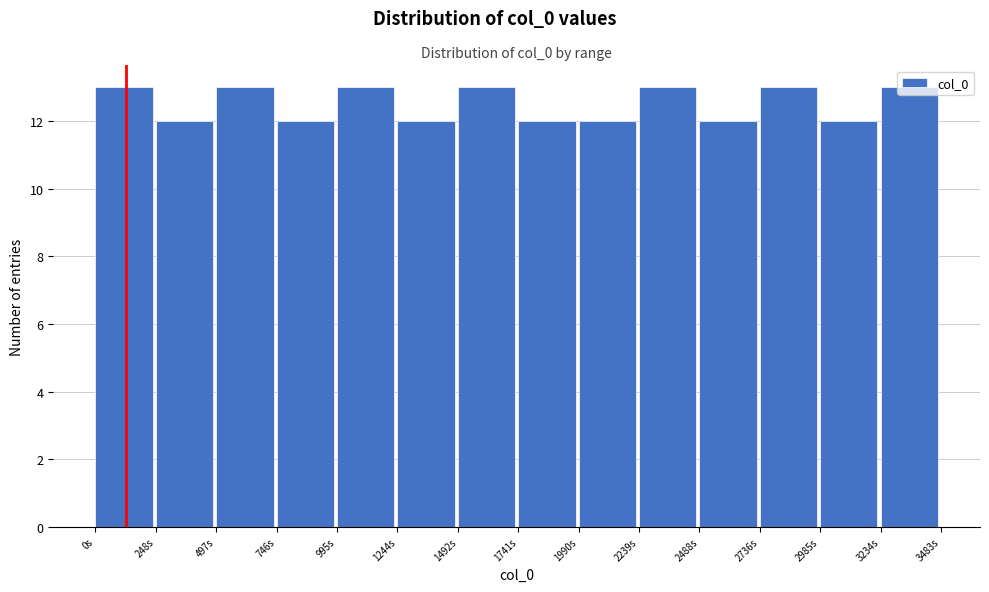

Reading left to right, list every bar in this chart as the range it spans on the x-axis followed by its height. Neither the bar edges nor the heights are printed on the chart, so give them approximately, as read against the axes.

0 to 250: 13
250 to 500: 12
500 to 750: 13
750 to 1000: 12
1000 to 1250: 13
1250 to 1500: 12
1500 to 1750: 13
1750 to 2000: 12
2000 to 2250: 12
2250 to 2500: 13
2500 to 2750: 12
2750 to 3000: 13
3000 to 3250: 12
3250 to 3500: 13